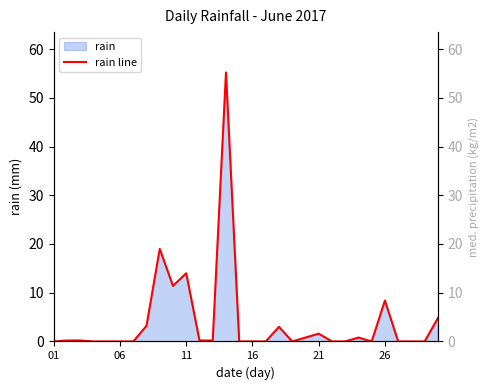

What is the maximum value shown in the chart?

55.2